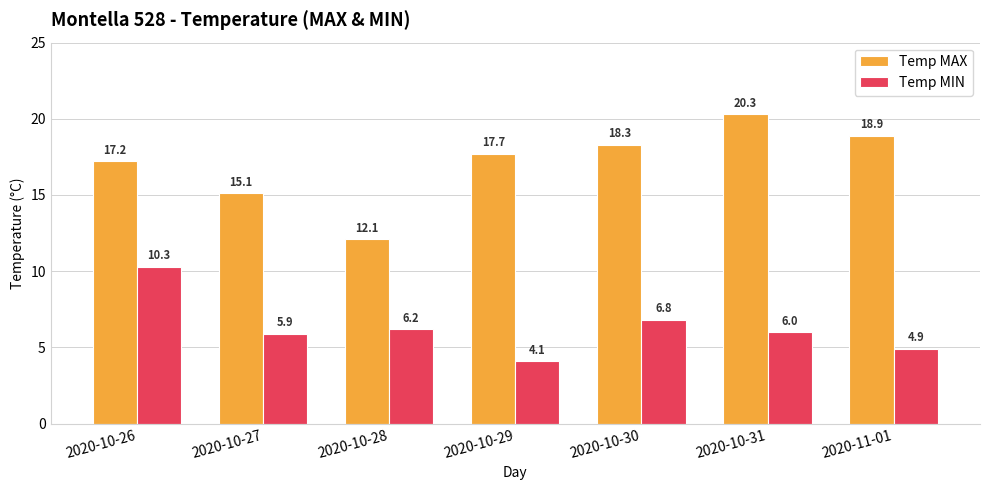

How many bars are there in total?

14